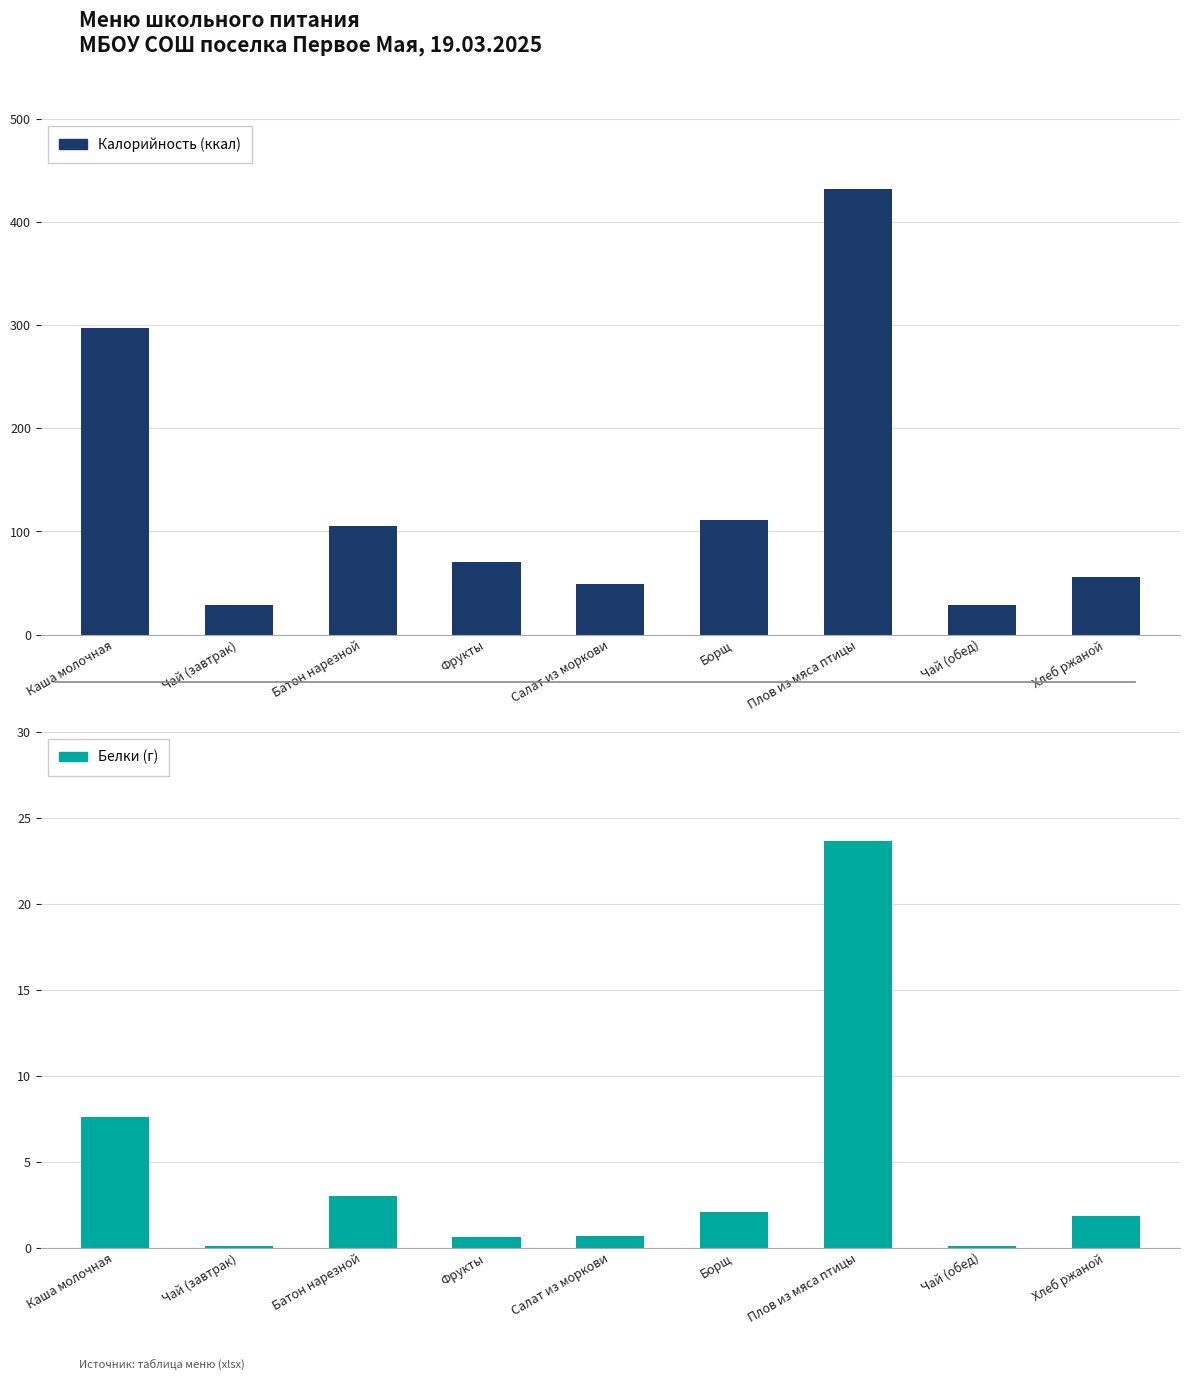

What is the difference between the maximum and minimum values in the Калорийность series?

403.9